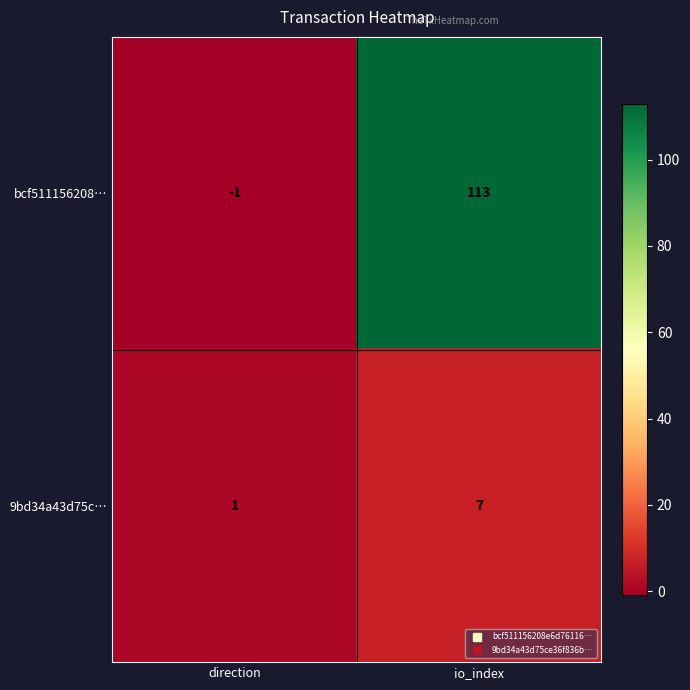

Which series has the largest total across all categories?

bcf511156208…